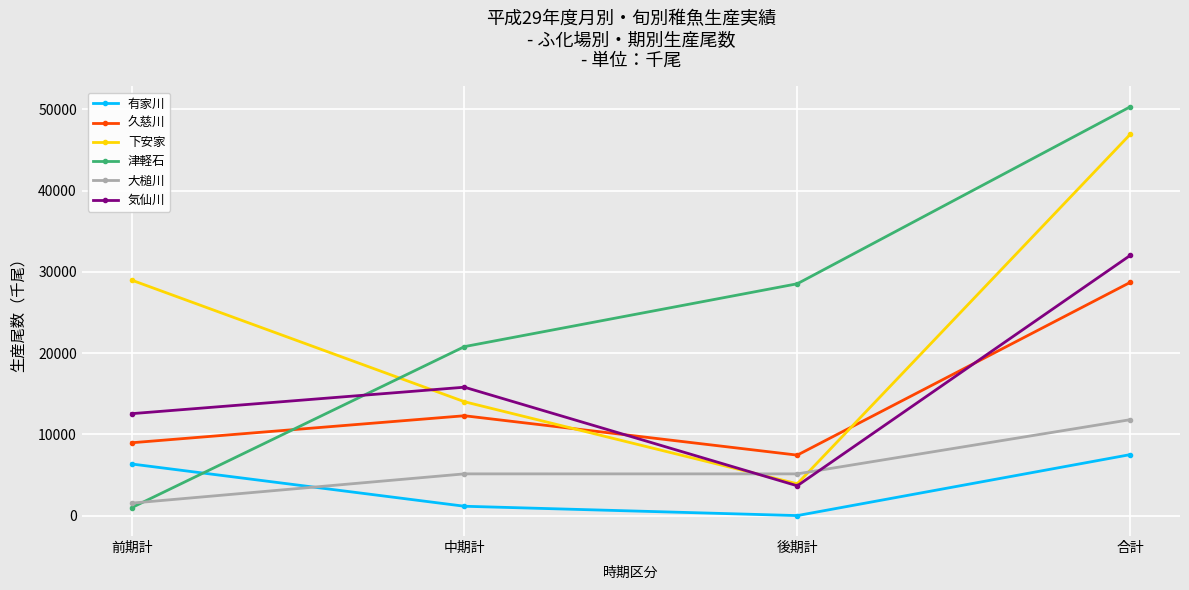

Is it true that 津軽石 equals 20794 at 中期計?

True